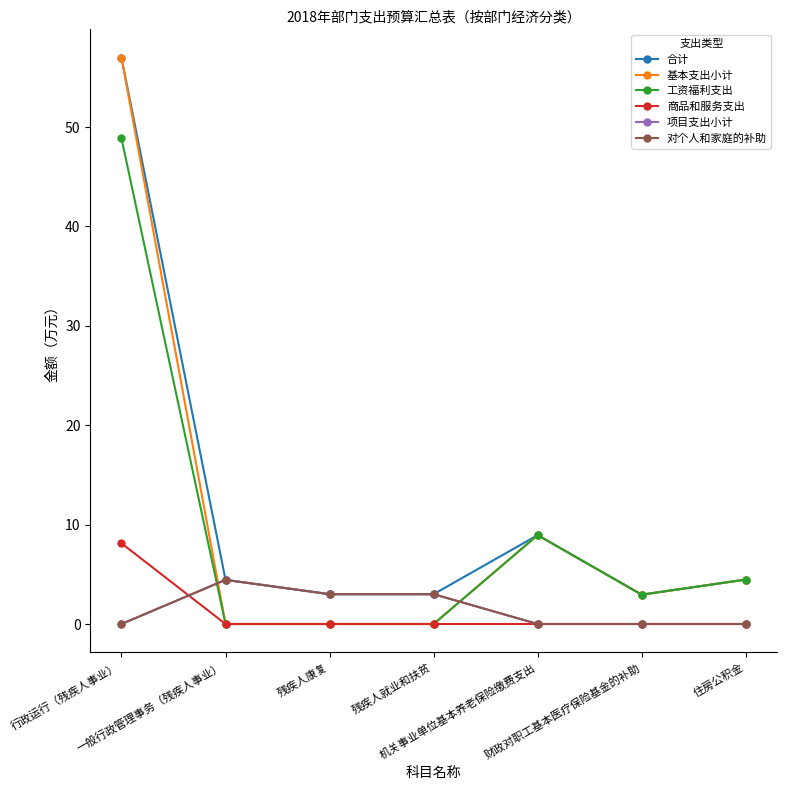

True or false: 工资福利支出 and 合计 intersect in this chart.

False